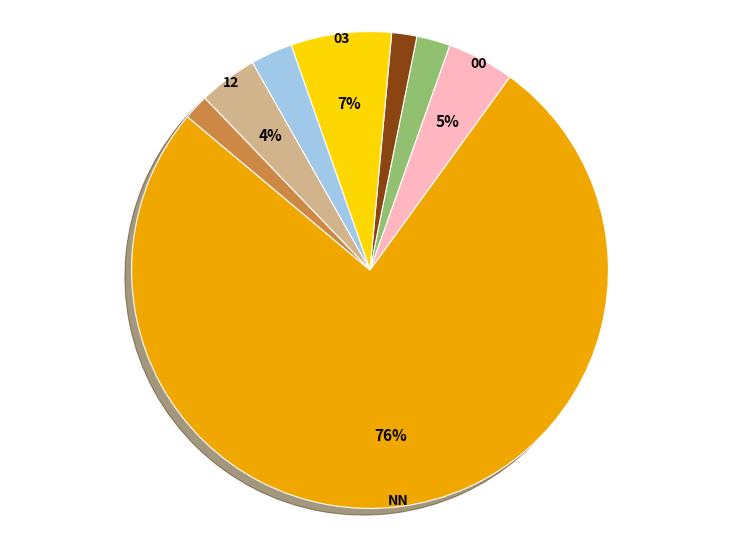

Does any single category account for the majority?

Yes